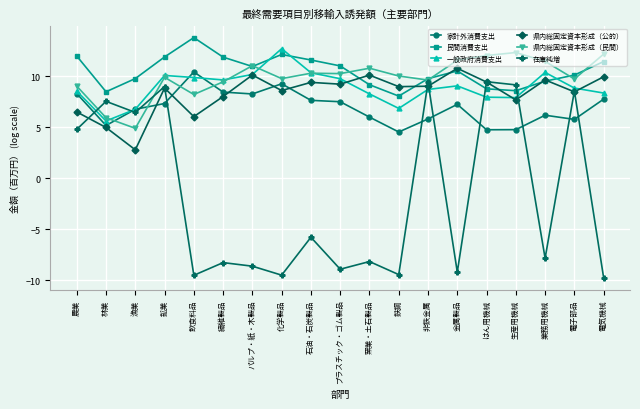

What is the approximate value of 在庫純増 at 漁業?

6.5